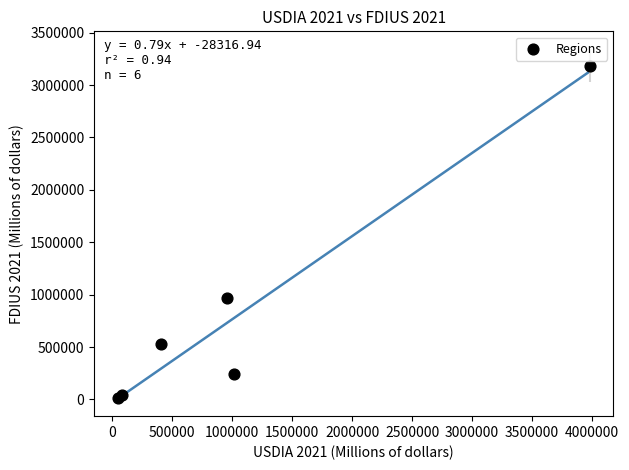

What Y value in the scatter plot is closest to 1598168?

971048